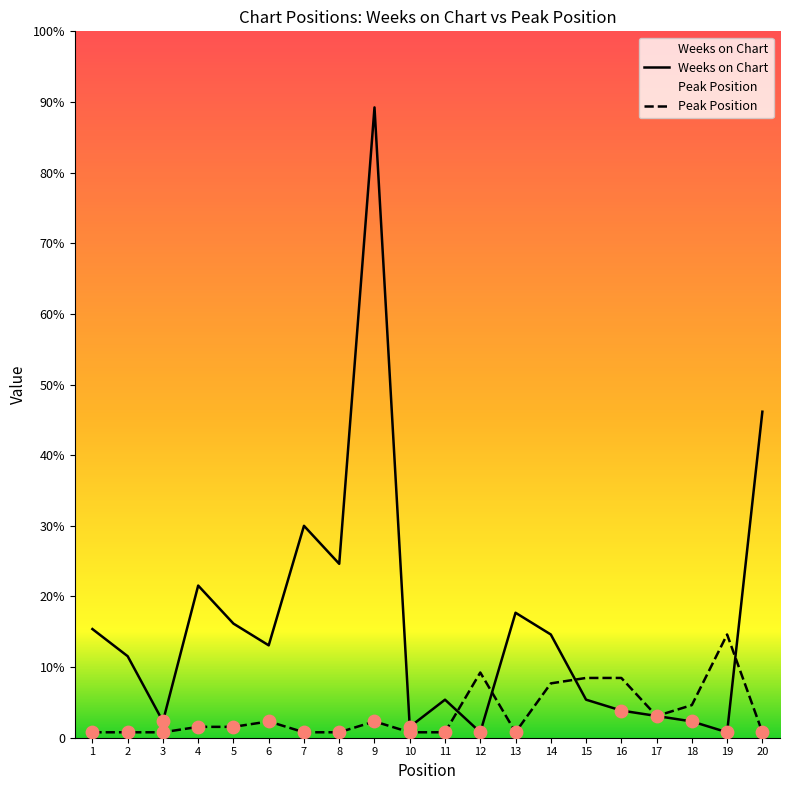

Which series reaches the maximum Y coordinate?

Weeks on Chart